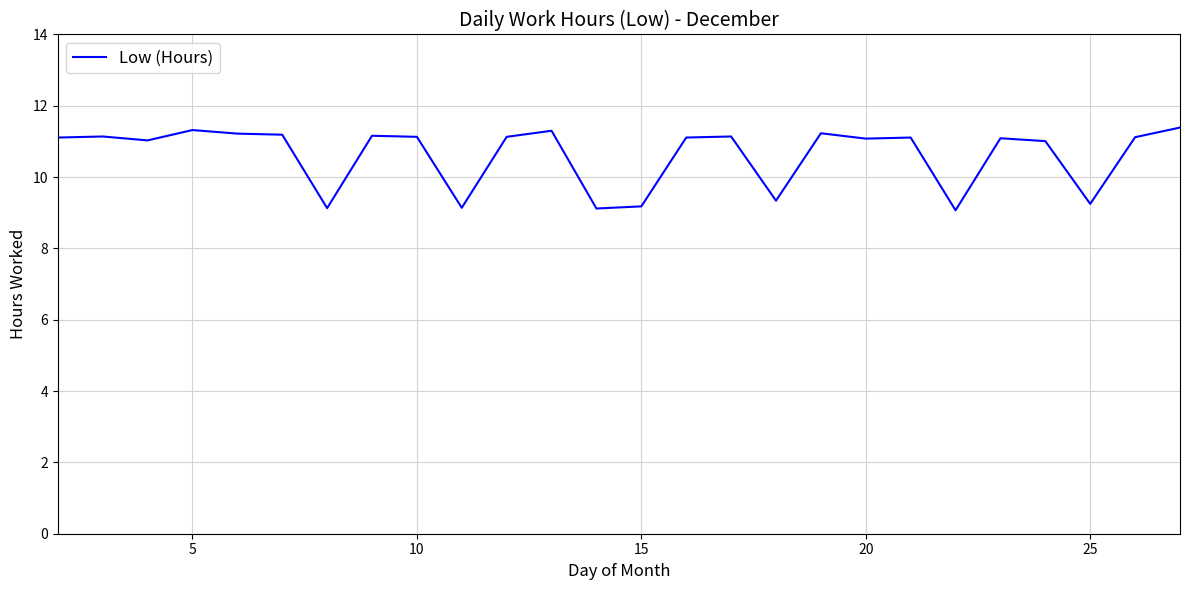

What is the smallest value displayed?

9.1